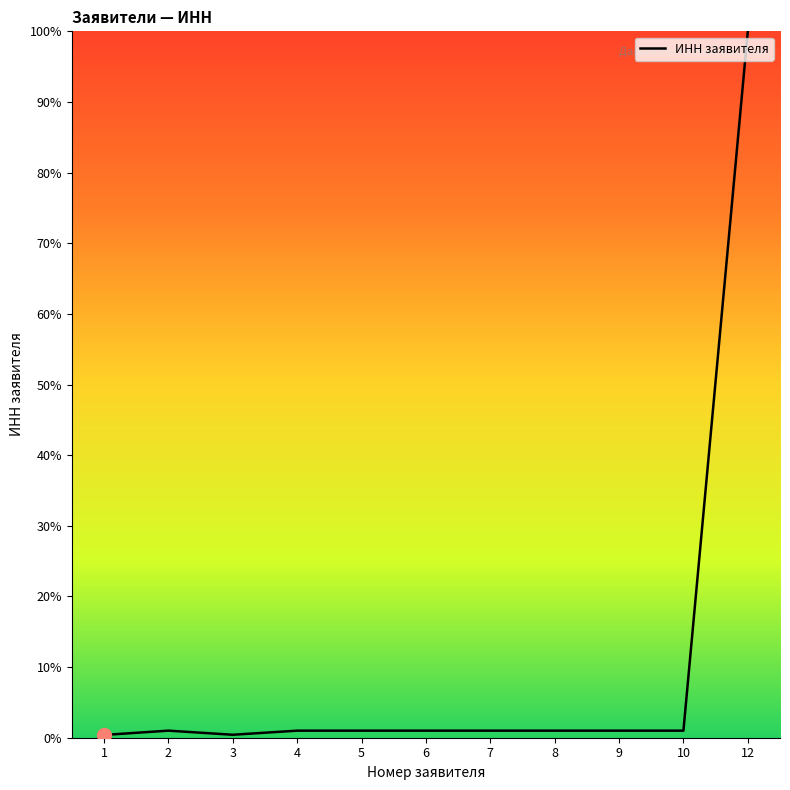

True or false: there are more than 1 points higher than both neighbors.

True